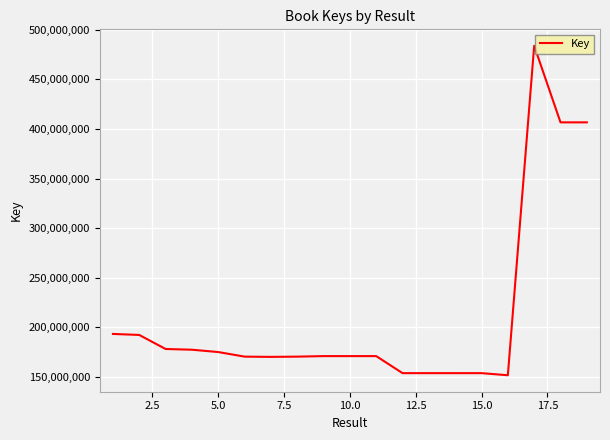

What is the greatest value displayed?

483714252